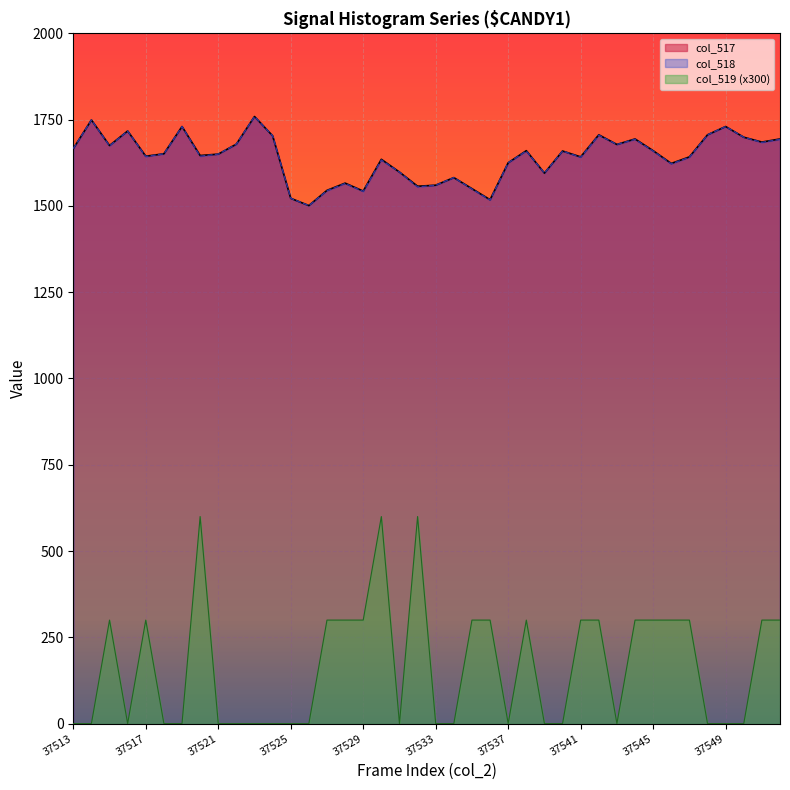

Rank the categories by col_518 value from lowest to highest.

37526, 37536, 37525, 37529, 37527, 37535, 37532, 37533, 37528, 37534, 37539, 37531, 37546, 37537, 37530, 37541, 37547, 37517, 37520, 37521, 37518, 37538, 37540, 37545, 37513, 37515, 37543, 37522, 37551, 37544, 37552, 37550, 37524, 37542, 37548, 37516, 37519, 37549, 37514, 37523